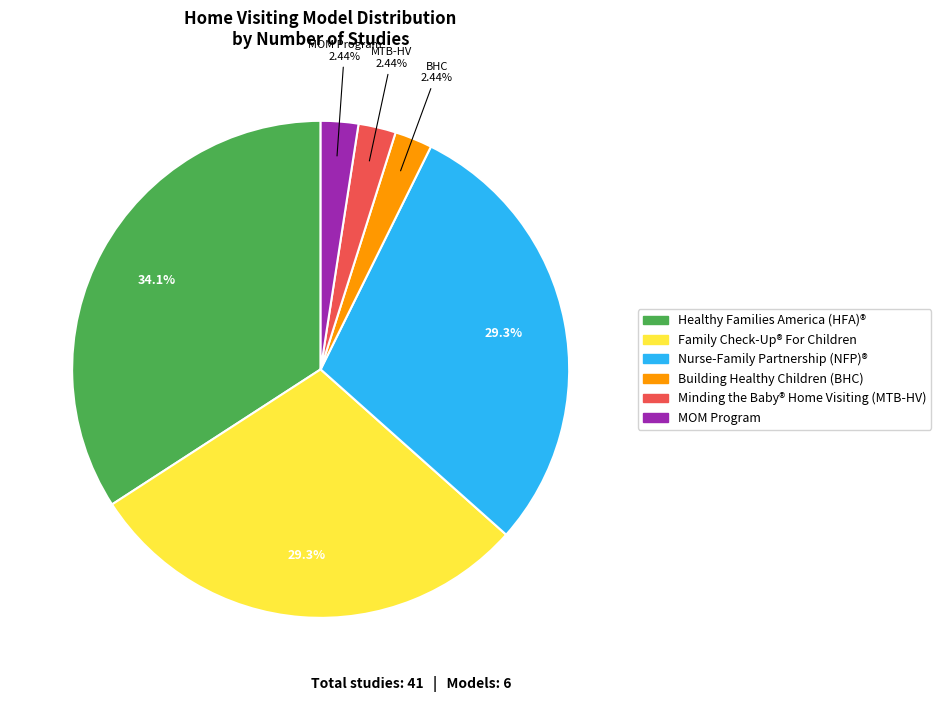

Does any single category account for the majority?

No